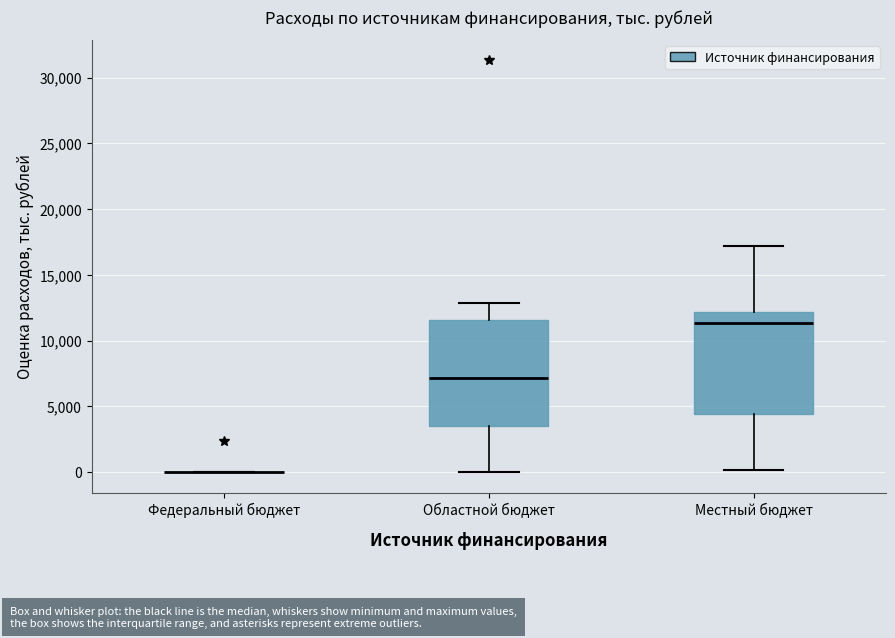

Reading left to right, transcribe this box plot: for each box, give where its median line is, the range the box spans, and where its two whiskers end, as read against the y-axis. The values are not printed on the chart, so give them approximately, as read against the axis.

Федеральный бюджет: box collapsed to a line at 0, whiskers 0 to 0
Областной бюджет: median 7000, box 3500 to 11500, whiskers 0 to 13000
Местный бюджет: median 11500, box 4500 to 12000, whiskers 0 to 17000